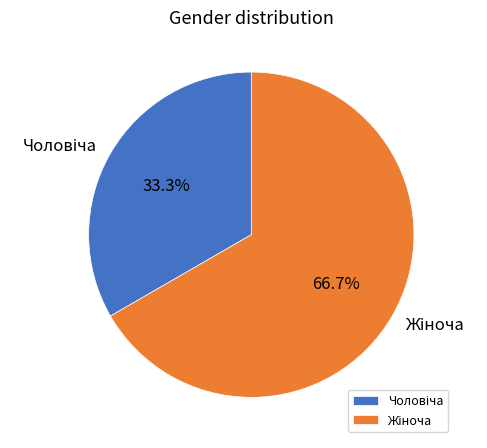

Does any single category account for the majority?

Yes